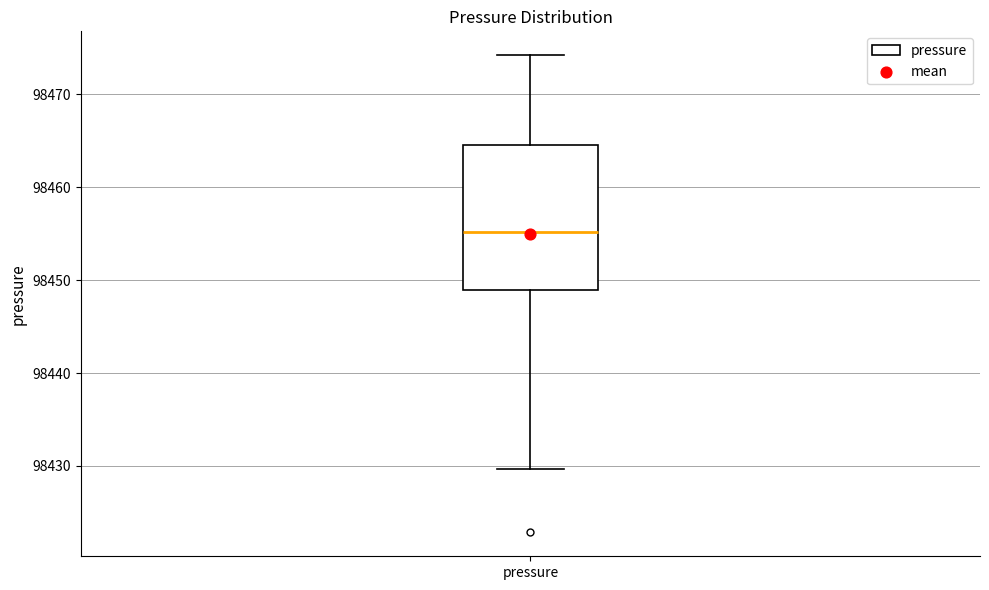

Transcribe this box plot: give where the median line is, the range the box spans, and where the two whiskers end, as read against the y-axis. The values are not printed on the chart, so give them approximately, as read against the axis.

median 98455, box 98449 to 98465, whiskers 98430 to 98474